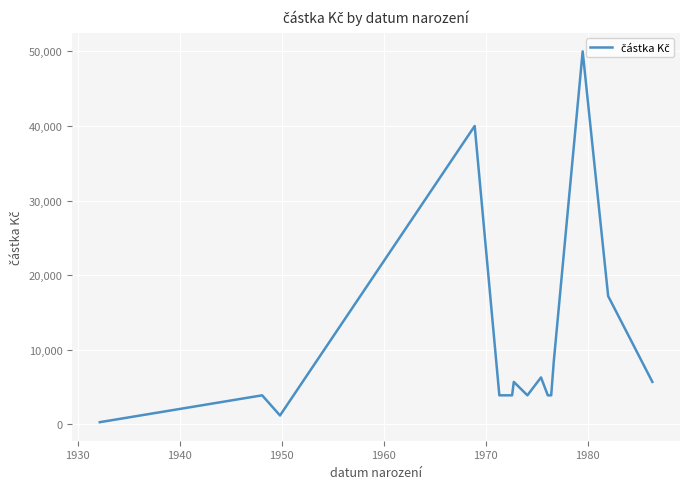

What is the difference between the maximum and minimum values?

49700